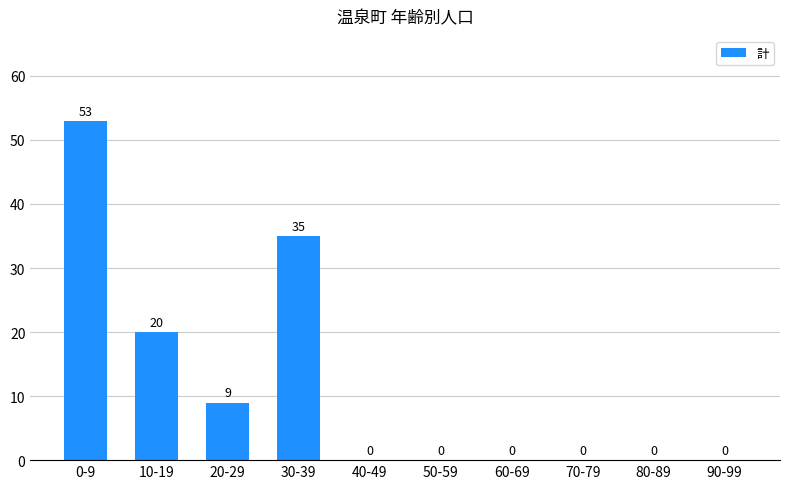

What is the change in value from 20-29 to 90-99?

-9